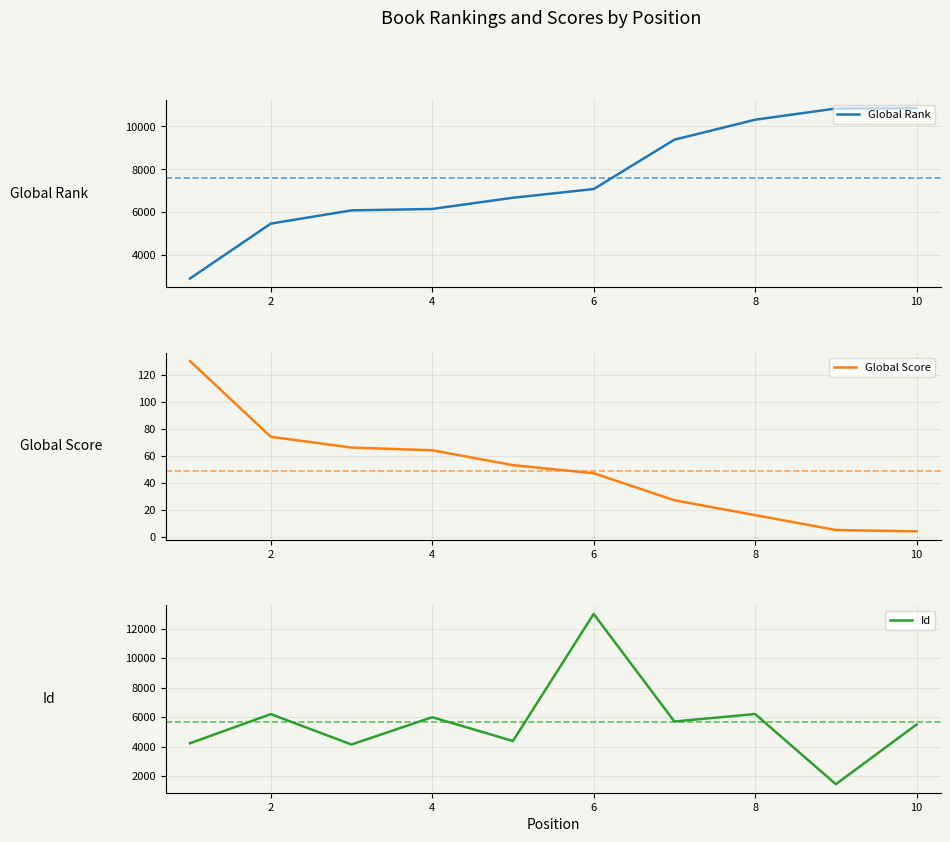

What is the minimum value for Global Rank?

2893